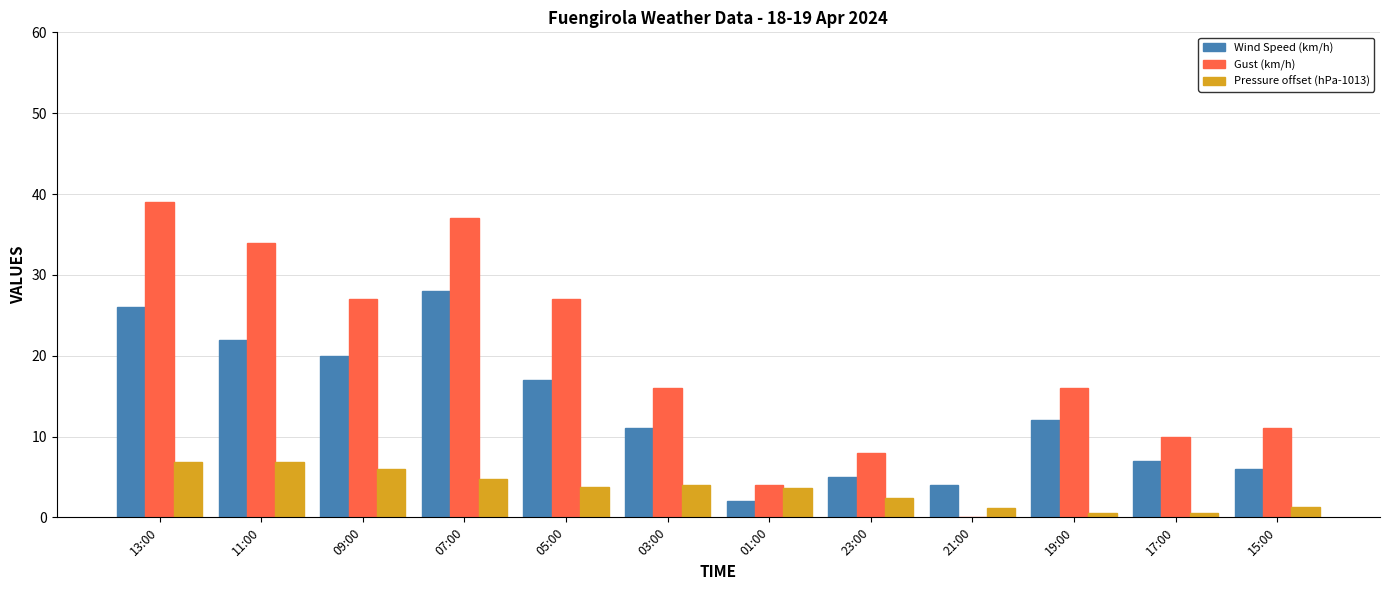

What is the greatest value displayed?

39.0